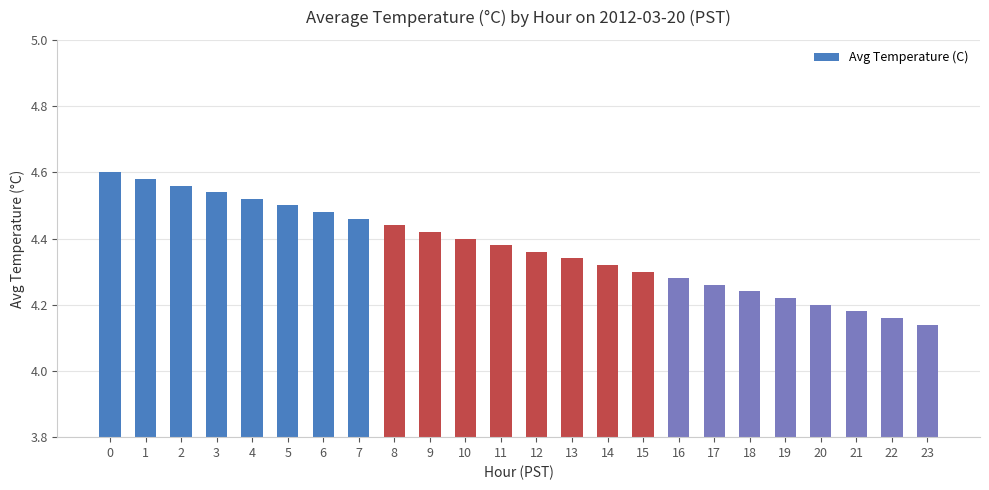

The chart shows a value of 7.8 at 11. True or false?

False